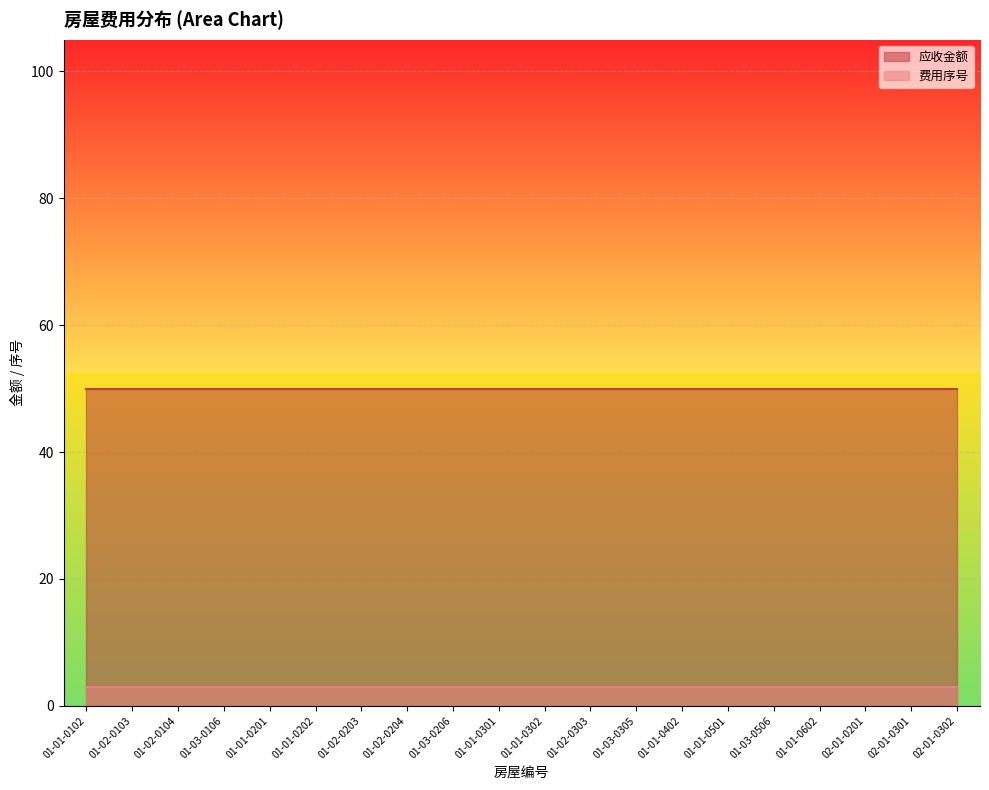

How many lines are shown in the chart?

2